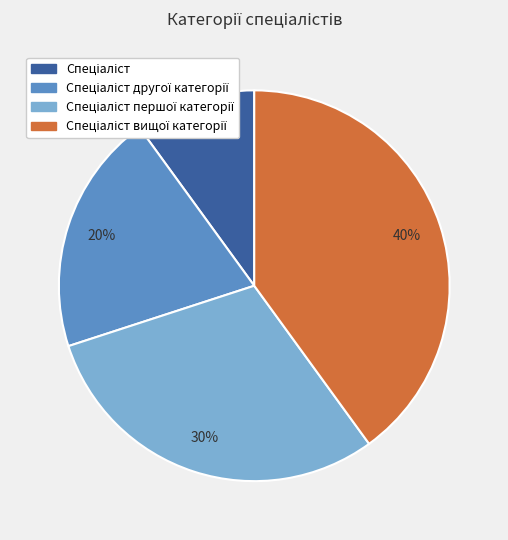

To the nearest percent, what is the difference between the largest and smallest slice percentages?

30%